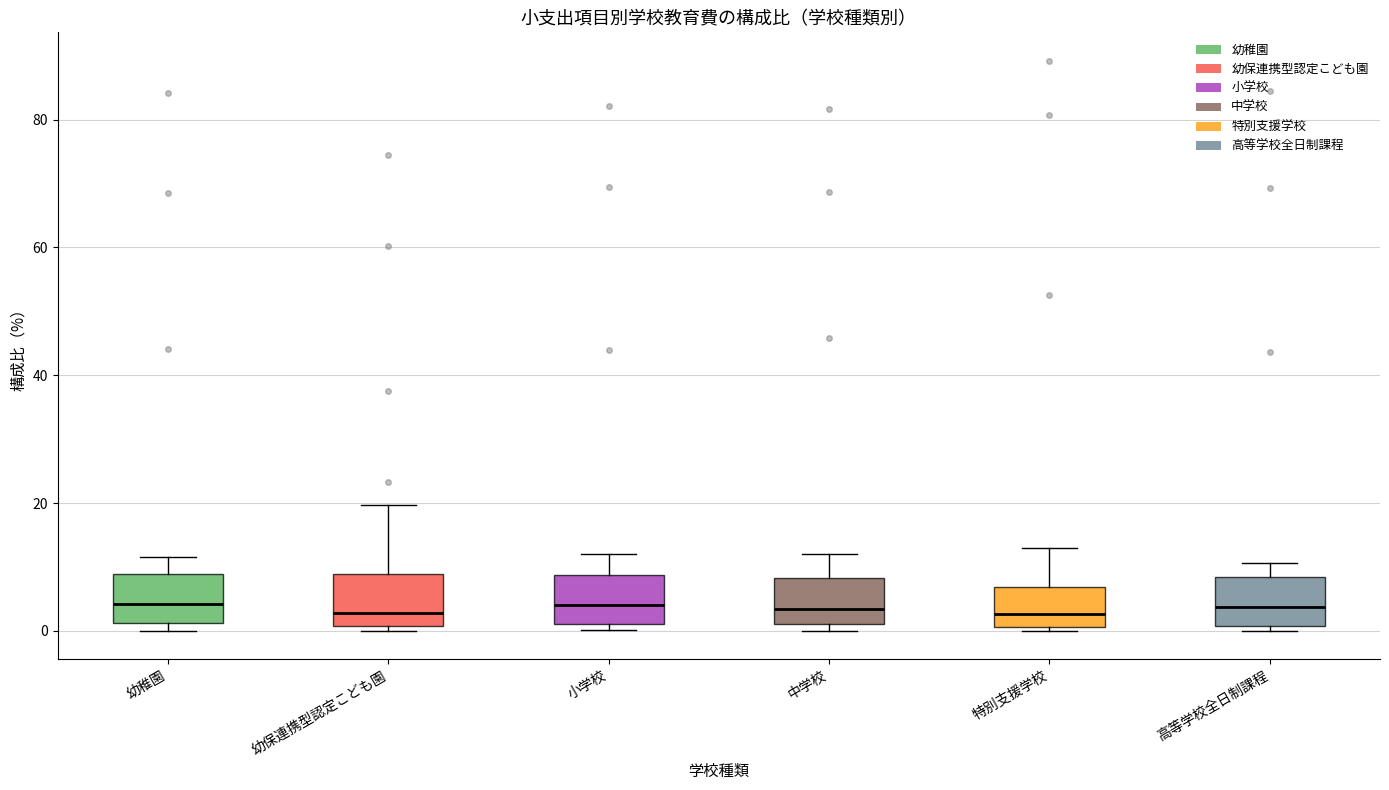

Reading left to right, transcribe this box plot: for each box, give where its median line is, the range the box spans, and where its two whiskers end, as read against the y-axis. The values are not printed on the chart, so give them approximately, as read against the axis.

幼稚園: median 4, box 2 to 8, whiskers 0 to 12
幼保連携型認定こども園: median 2, box 0 to 8, whiskers 0 (just below the box's lower edge) to 20
小学校: median 4, box 2 to 8, whiskers 0 to 12
中学校: median 4, box 2 to 8, whiskers 0 to 12
特別支援学校: median 2, box 0 to 6, whiskers 0 (just below the box's lower edge) to 12
高等学校全日制課程: median 4, box 0 to 8, whiskers 0 (just below the box's lower edge) to 10